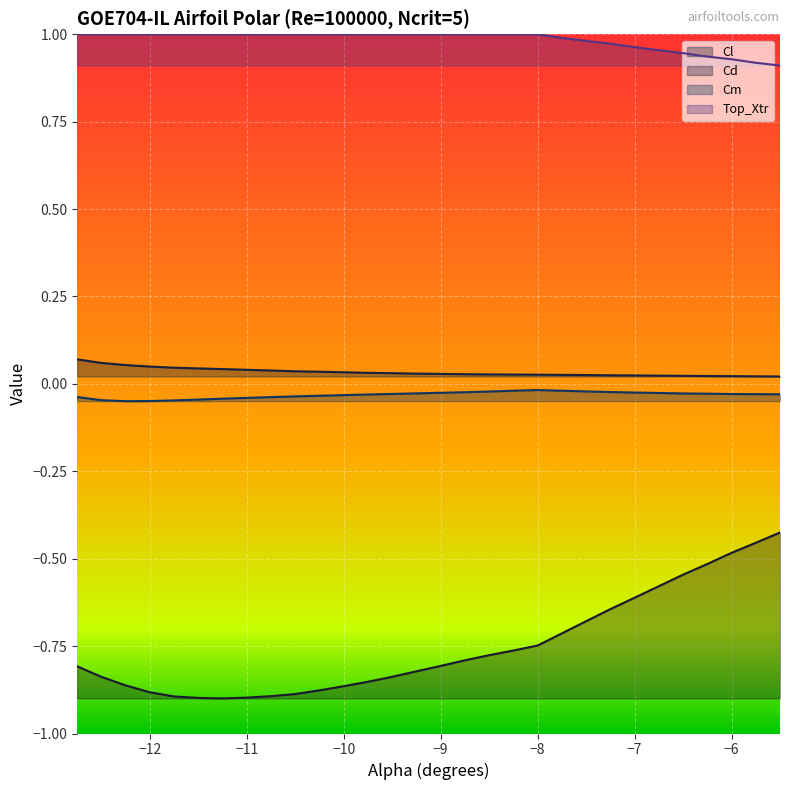

The value of Top_Xtr at −9 is 1.0. True or false?

True